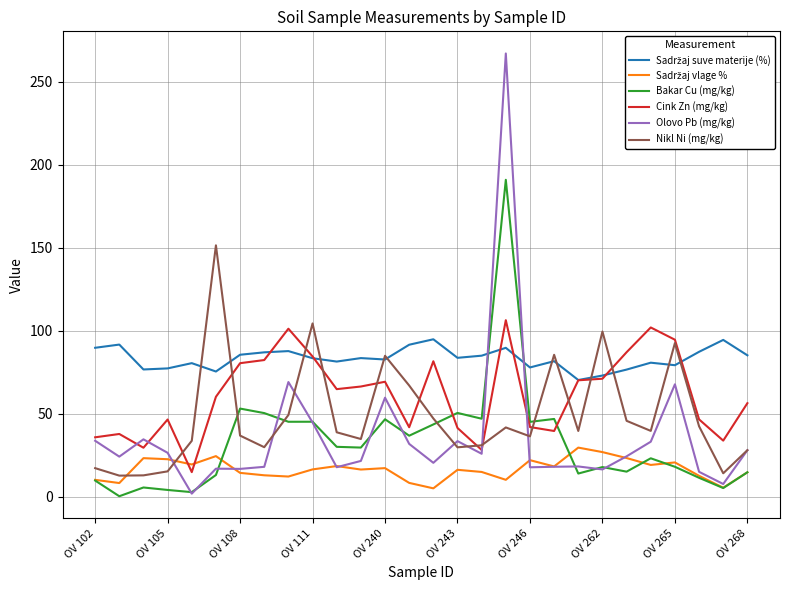

What is the greatest value displayed?

266.9